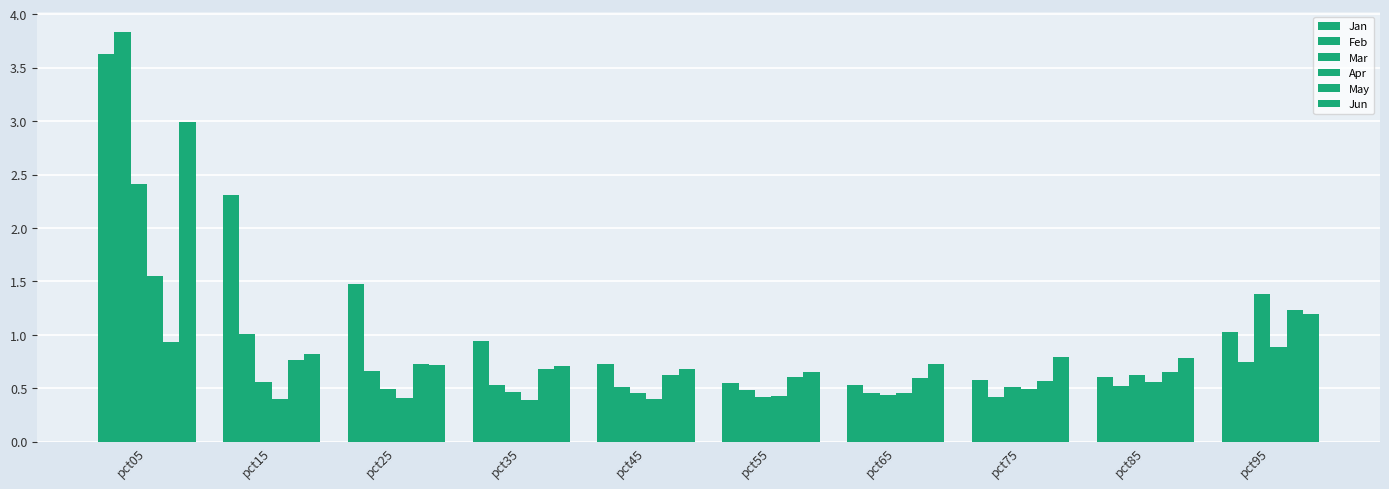

Reading left to right, what are all the values shown in this chart?

Jan: pct05=3.6	pct15=2.3	pct25=1.5	pct35=0.9	pct45=0.7	pct55=0.6	pct65=0.5	pct75=0.6	pct85=0.6	pct95=1.0
Feb: pct05=3.8	pct15=1.0	pct25=0.7	pct35=0.5	pct45=0.5	pct55=0.5	pct65=0.5	pct75=0.4	pct85=0.5	pct95=0.7
Mar: pct05=2.4	pct15=0.6	pct25=0.5	pct35=0.5	pct45=0.5	pct55=0.4	pct65=0.4	pct75=0.5	pct85=0.6	pct95=1.4
Apr: pct05=1.6	pct15=0.4	pct25=0.4	pct35=0.4	pct45=0.4	pct55=0.4	pct65=0.5	pct75=0.5	pct85=0.6	pct95=0.9
May: pct05=0.9	pct15=0.8	pct25=0.7	pct35=0.7	pct45=0.6	pct55=0.6	pct65=0.6	pct75=0.6	pct85=0.7	pct95=1.2
Jun: pct05=3.0	pct15=0.8	pct25=0.7	pct35=0.7	pct45=0.7	pct55=0.7	pct65=0.7	pct75=0.8	pct85=0.8	pct95=1.2